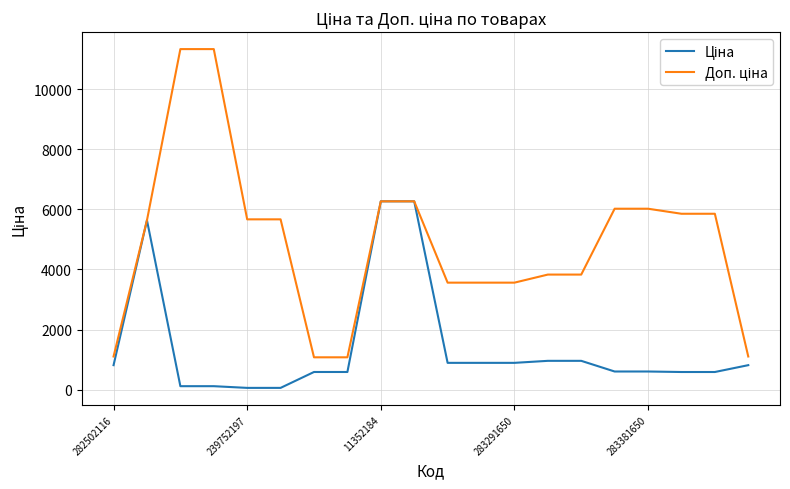

How many lines are shown in the chart?

2